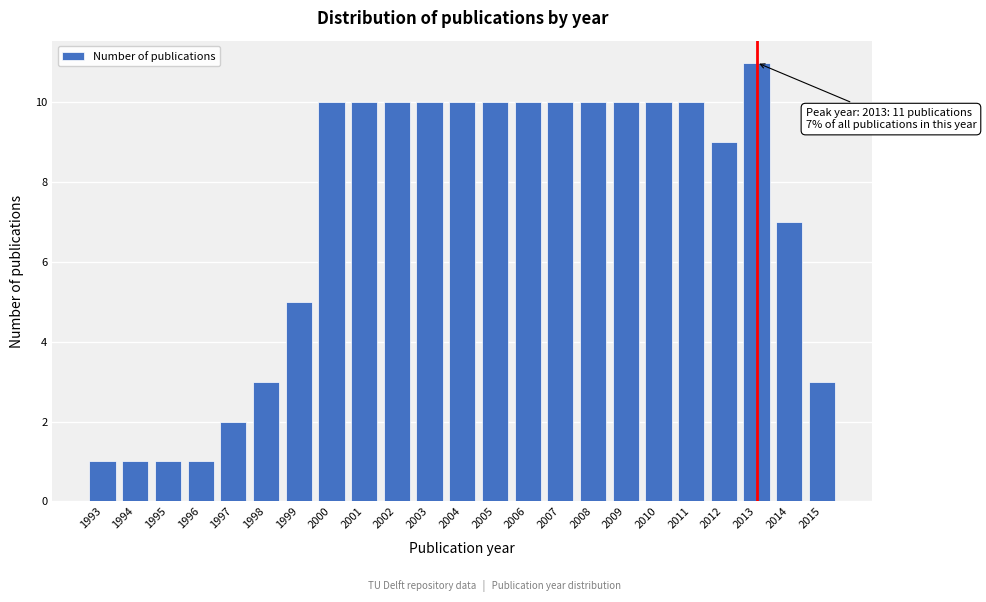

Reading left to right, what are all the values shown in this chart?

1993=1	1994=1	1995=1	1996=1	1997=2	1998=3	1999=5	2000=10	2001=10	2002=10	2003=10	2004=10	2005=10	2006=10	2007=10	2008=10	2009=10	2010=10	2011=10	2012=9	2013=11	2014=7	2015=3